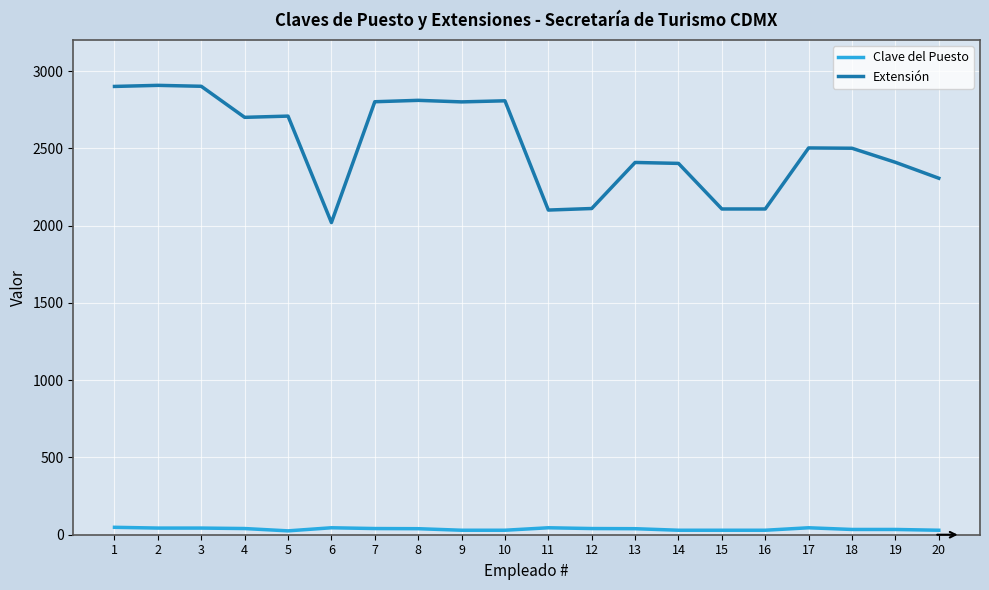

What is the difference between the maximum and minimum values in the Extensión series?

888